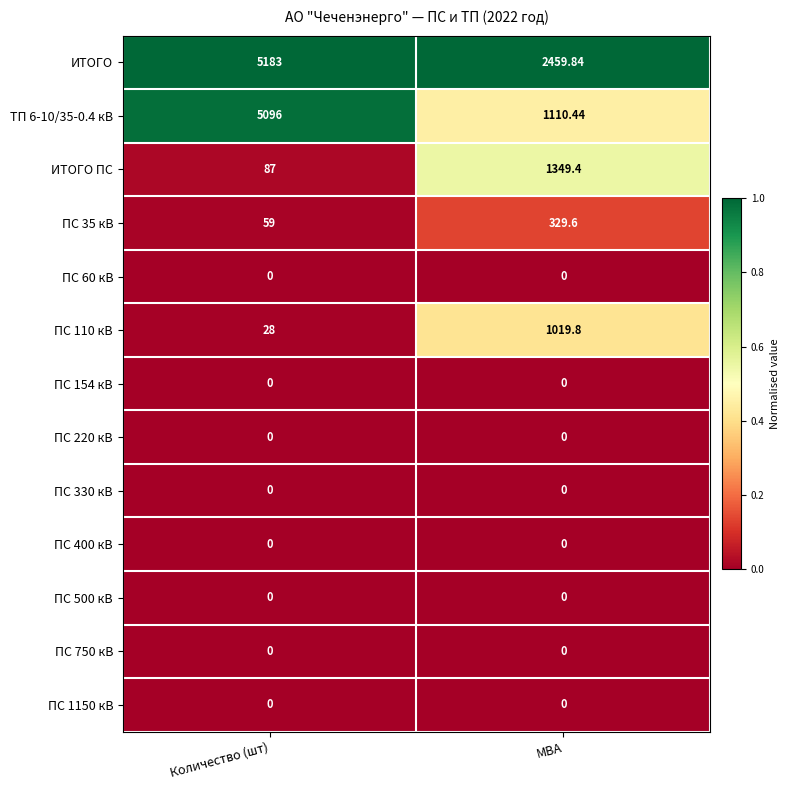

How many categories are shown in the chart?

2